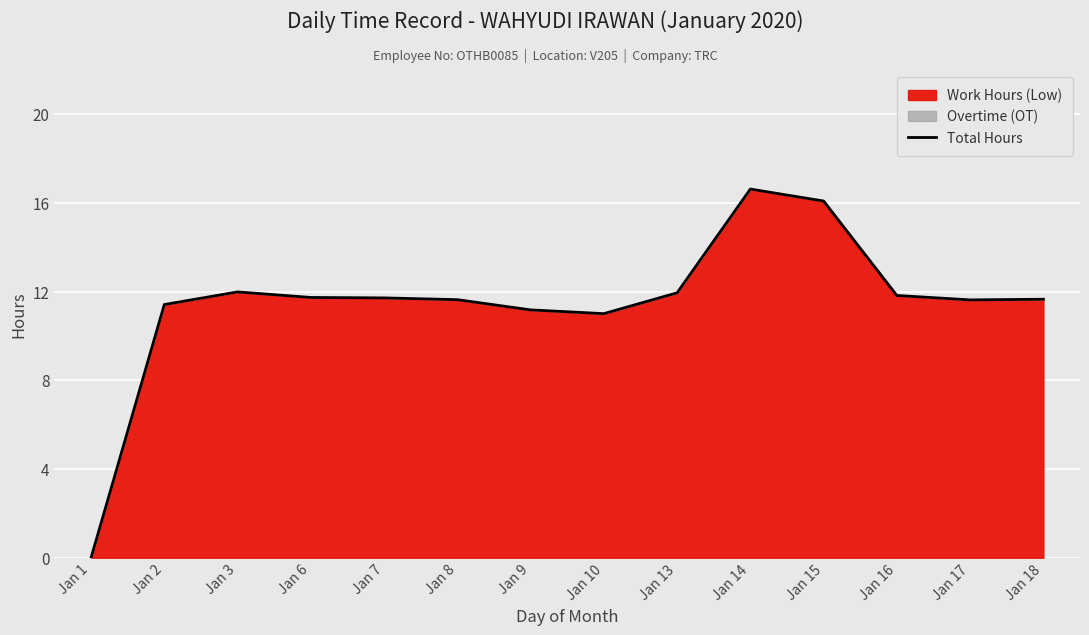

How many points are lower than both their immediate neighbors (excluding endpoints)?

2